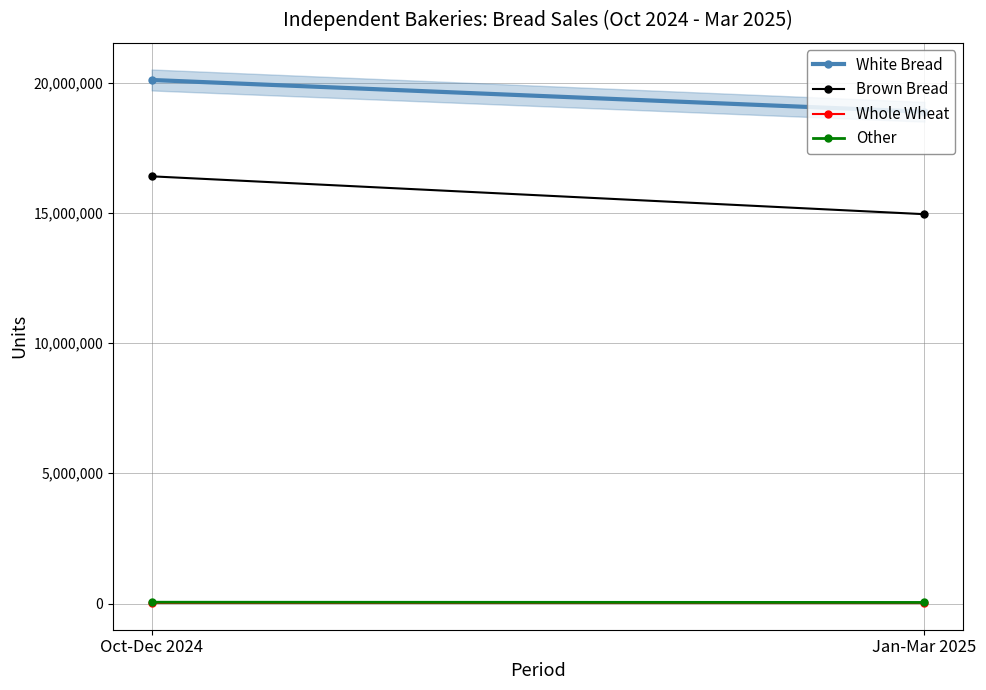

Which series changed the most between Oct-Dec 2024 and Jan-Mar 2025?

Brown Bread